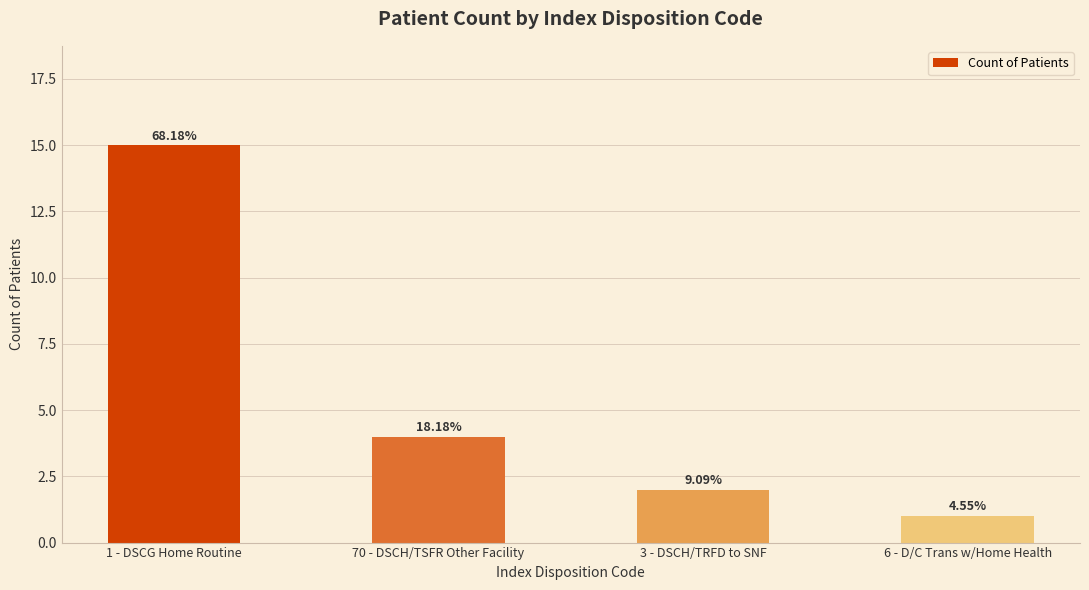

Reading left to right, extract all data points from this chart.

1 - DSCG Home Routine=15	70 - DSCH/TSFR Other Facility=4	3 - DSCH/TRFD to SNF=2	6 - D/C Trans w/Home Health=1